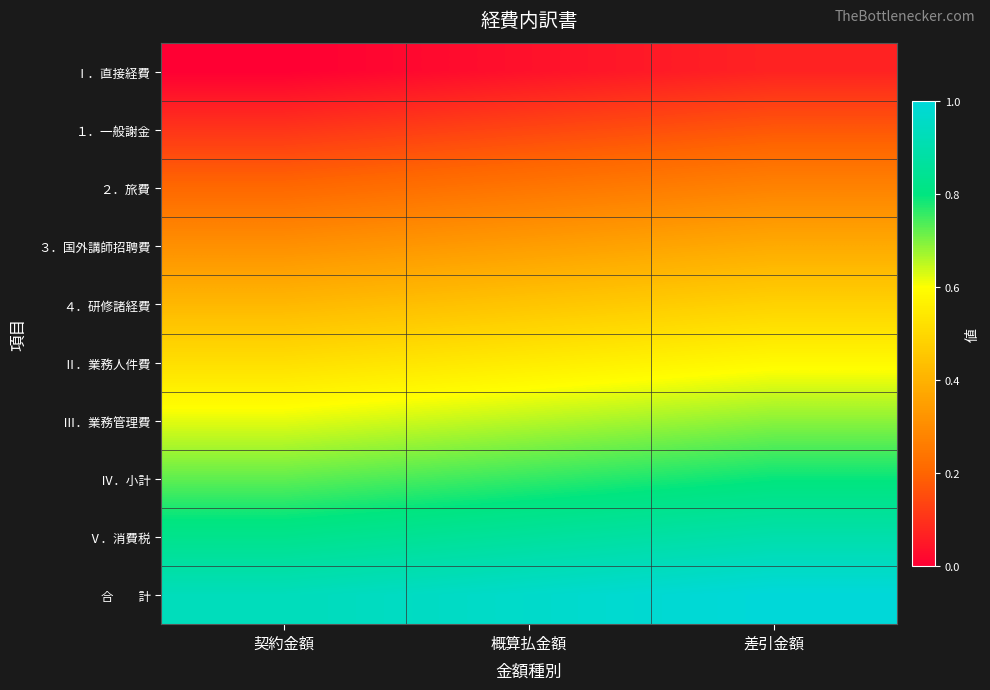

Count the number of categories in the chart.

3